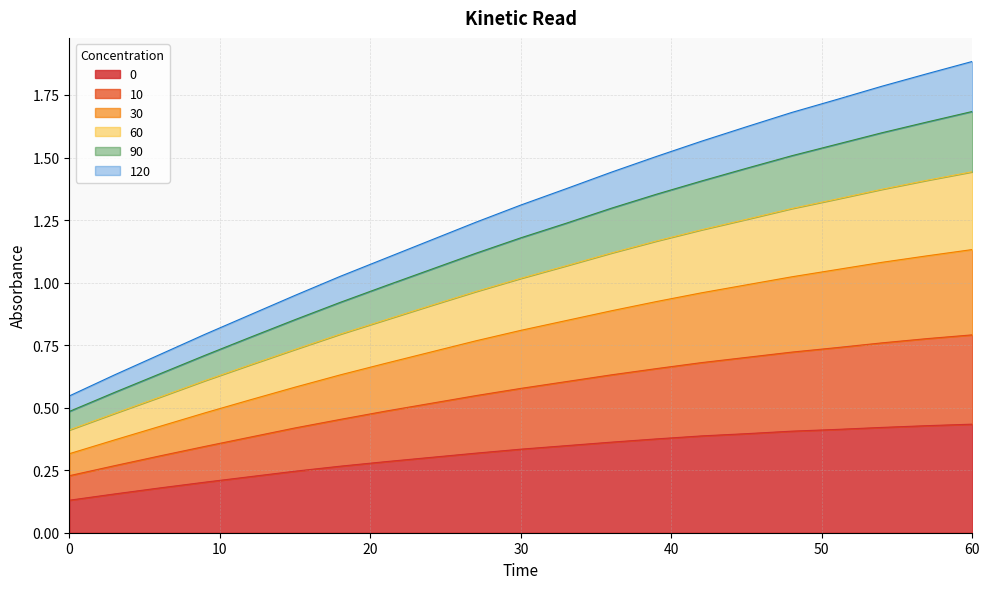

At how many categories does at least one series exceed 1?

15